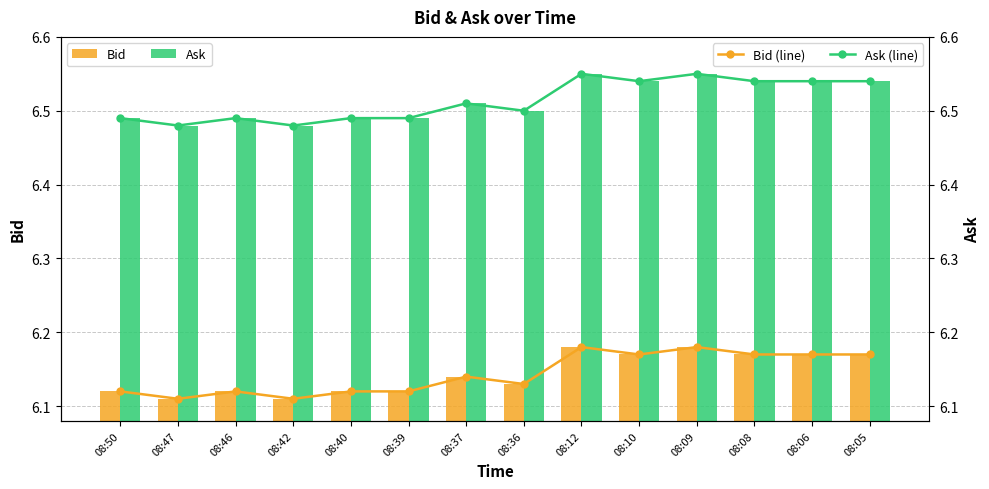

Read the Ask (line) value at 08:39.

6.5